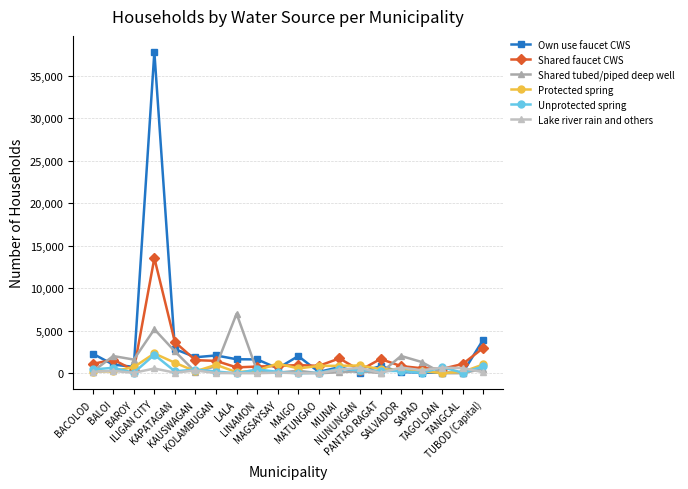

At which label does Unprotected spring first exceed 282?

BACOLOD